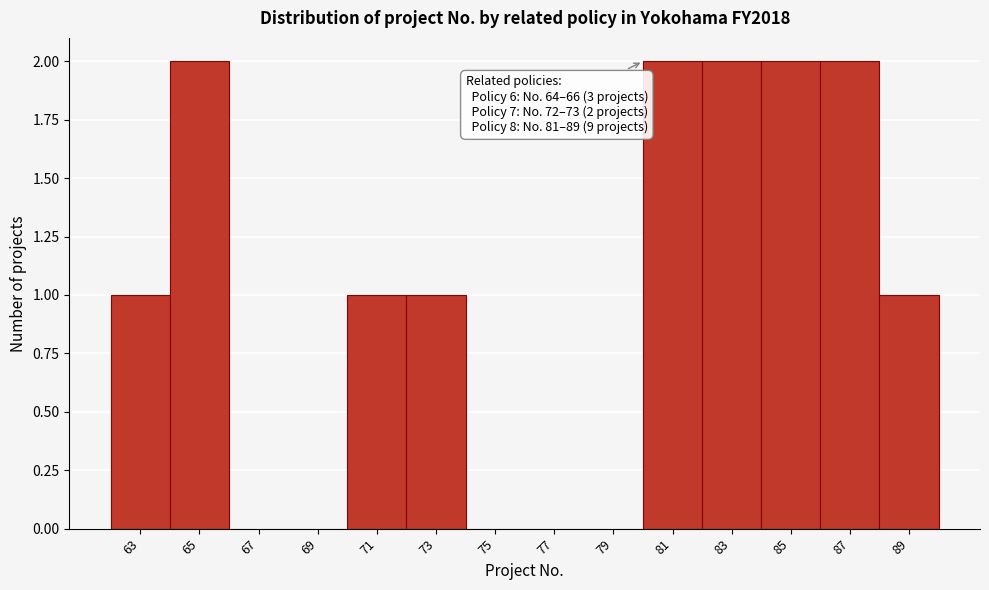

Reading left to right, list all the values displayed in this chart.

63=1	65=2	67=0	69=0	71=1	73=1	75=0	77=0	79=0	81=2	83=2	85=2	87=2	89=1